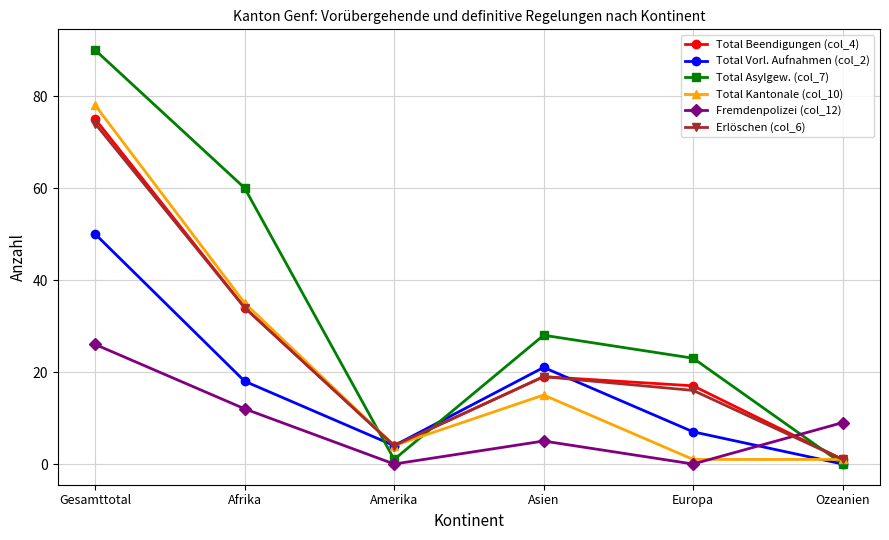

At which label does Fremdenpolizei (col_12) first exceed 9?

Gesamttotal